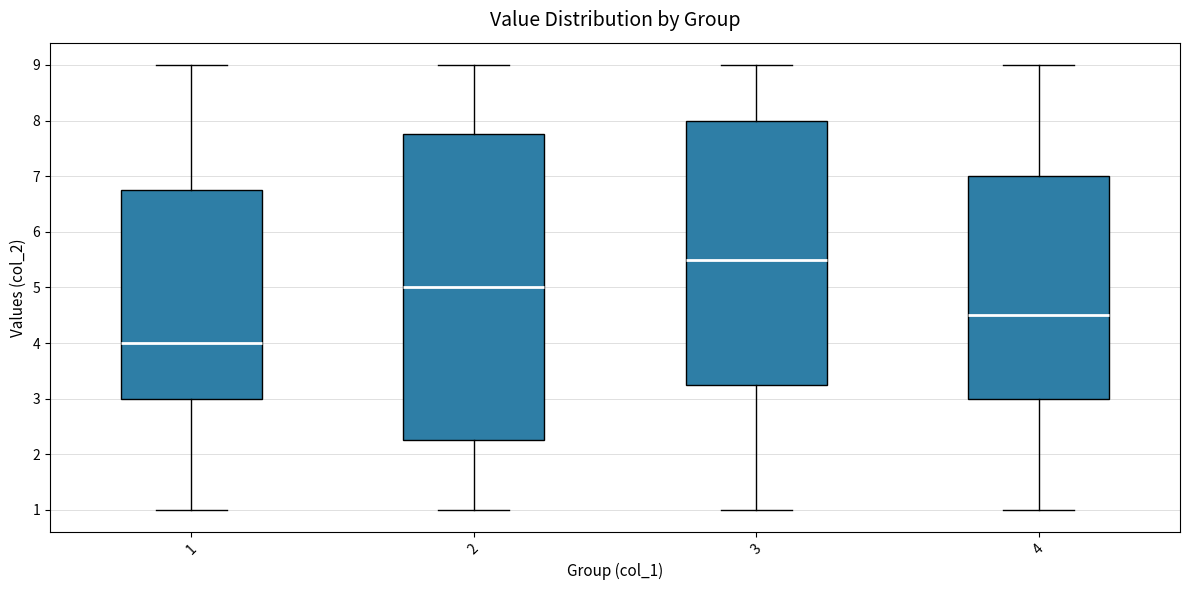

Which box has the highest median line?

3